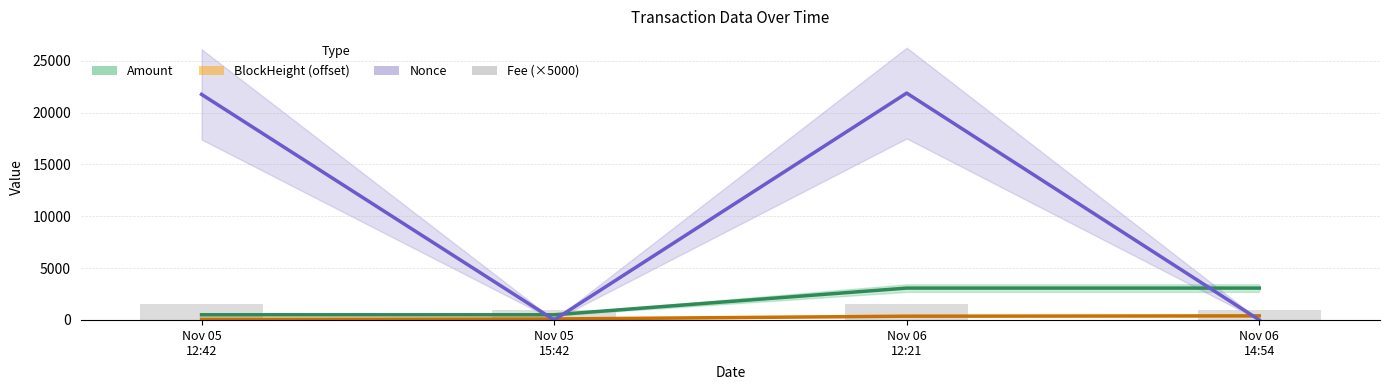

Between Nov 05
12:42 and Nov 05
15:42, which is larger?

Nov 05
12:42